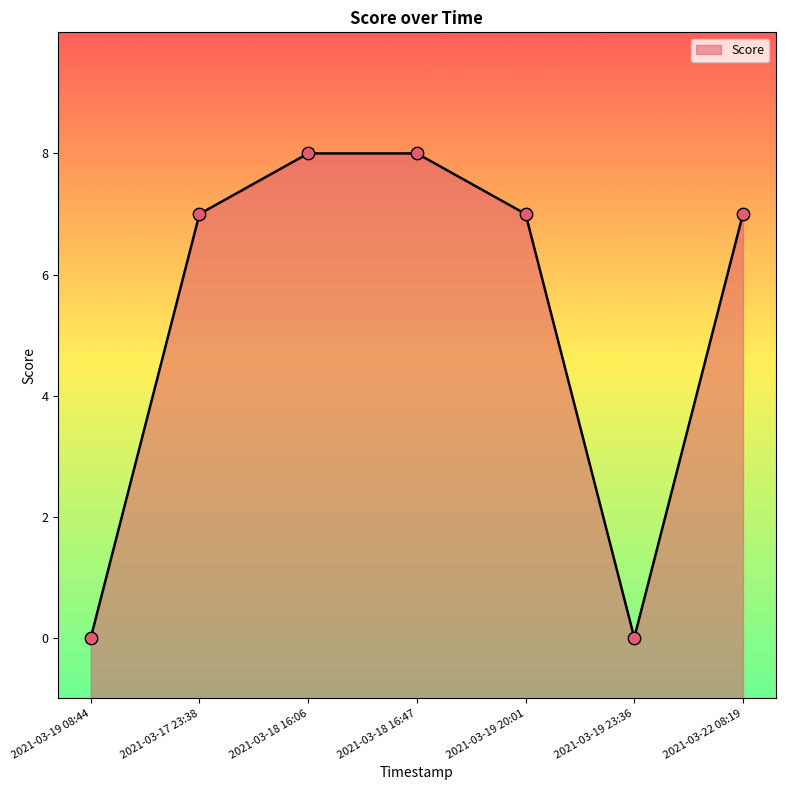

Which has a higher value, 2021-03-18 16:06 or 2021-03-18 16:47?

2021-03-18 16:06